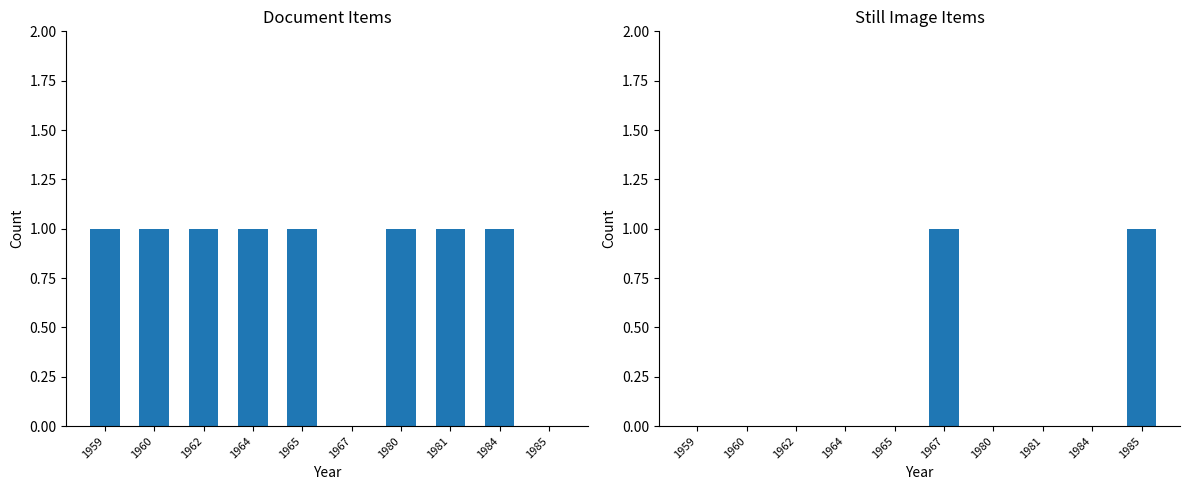

Reading left to right, transcribe all the data shown in this chart.

Document: 1	1	1	1	1	0	1	1	1	0
Still Image: 0	0	0	0	0	1	0	0	0	1